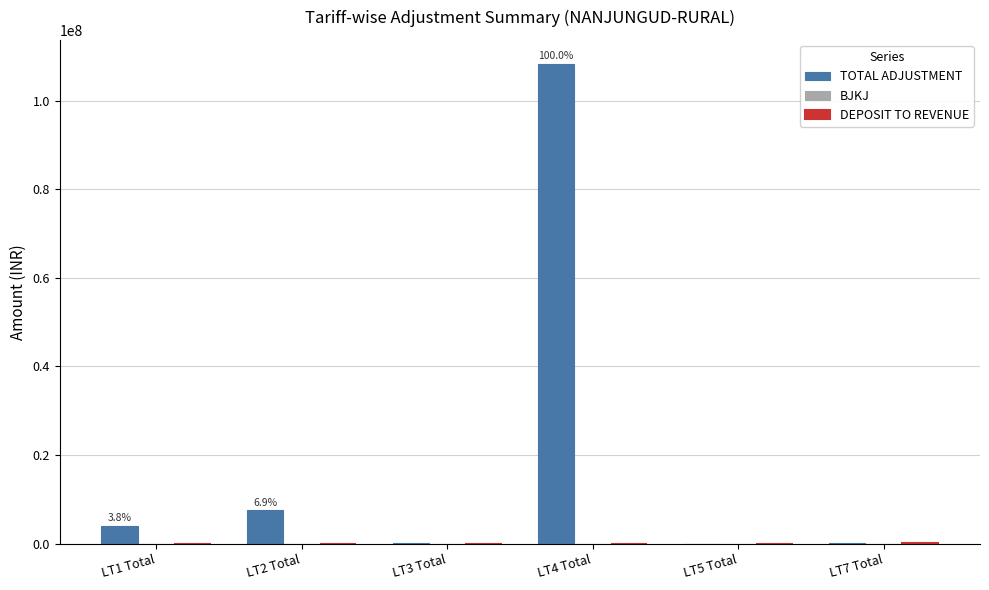

At which label does TOTAL ADJUSTMENT reach its peak?

LT4 Total